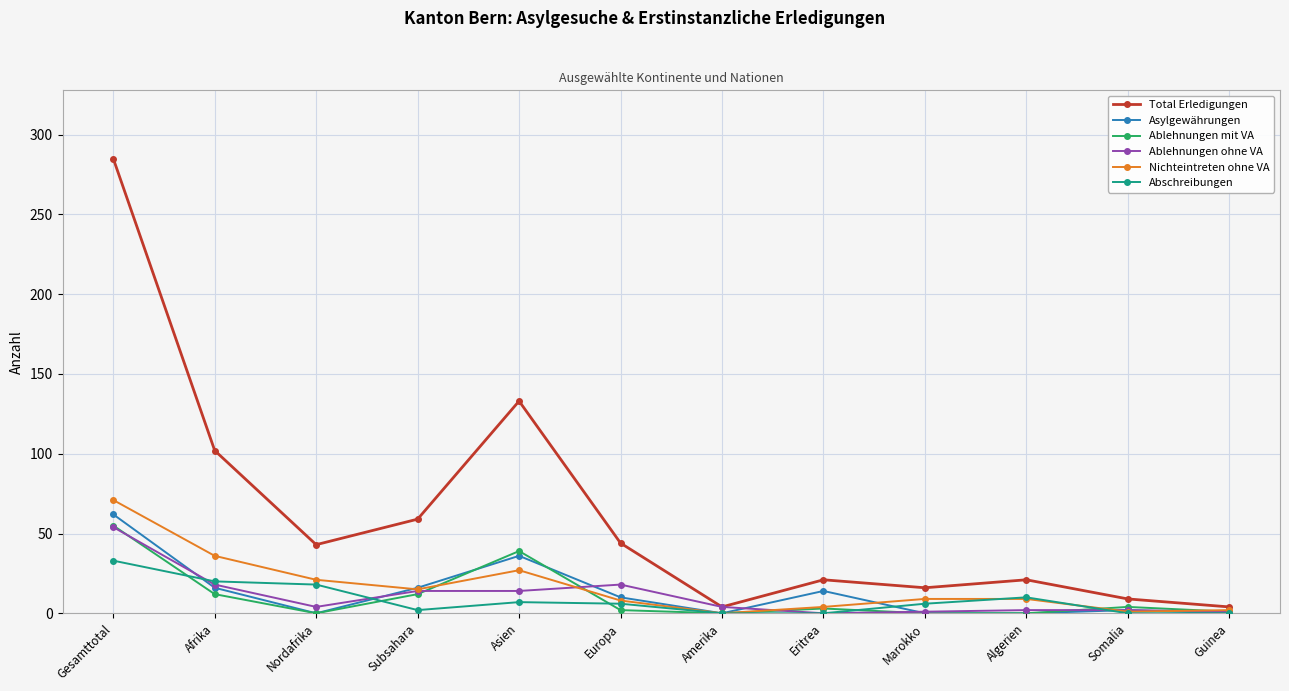

Is the value of Ablehnungen mit VA at Subsahara greater than the value of Ablehnungen ohne VA at Somalia?

Yes